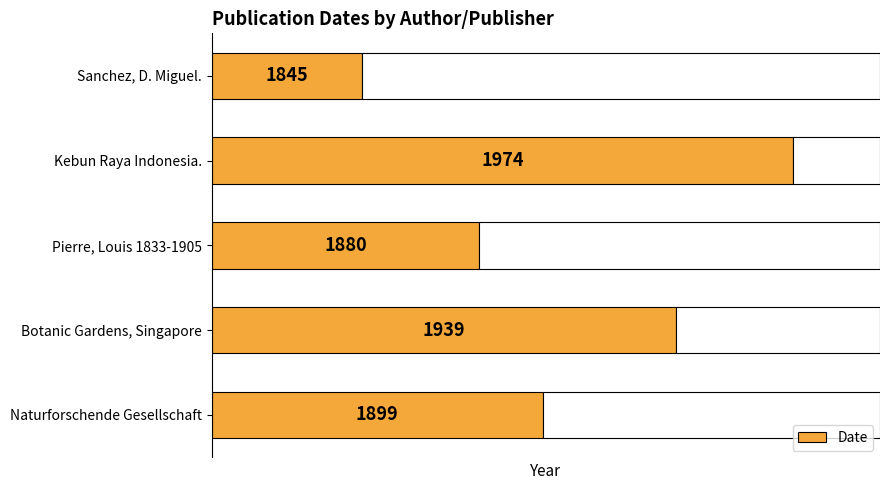

Rank the categories by value from lowest to highest.

Sanchez, D. Miguel., Pierre, Louis 1833-1905, Naturforschende Gesellschaft, Botanic Gardens, Singapore, Kebun Raya Indonesia.